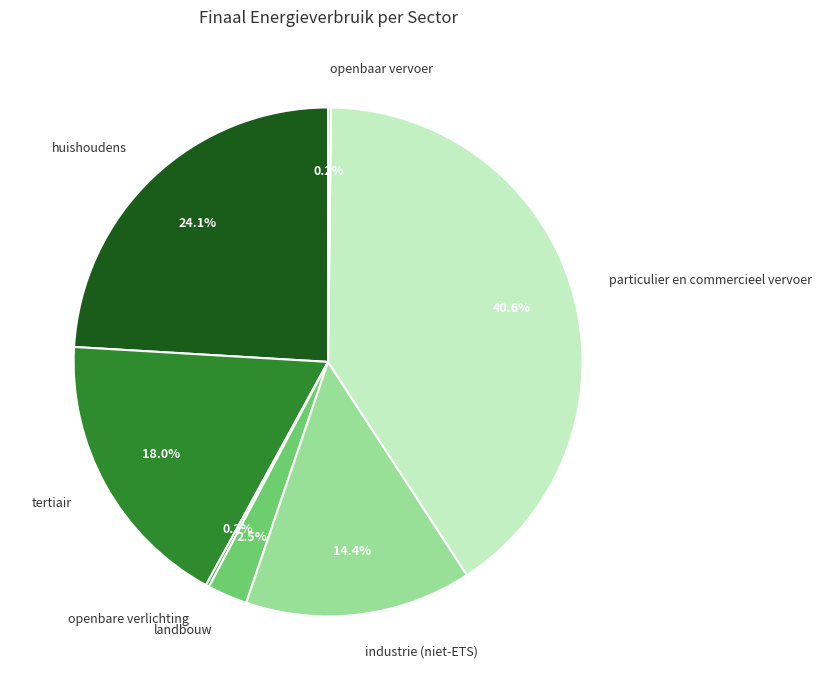

What is the largest slice in the pie chart?

particulier en commercieel vervoer